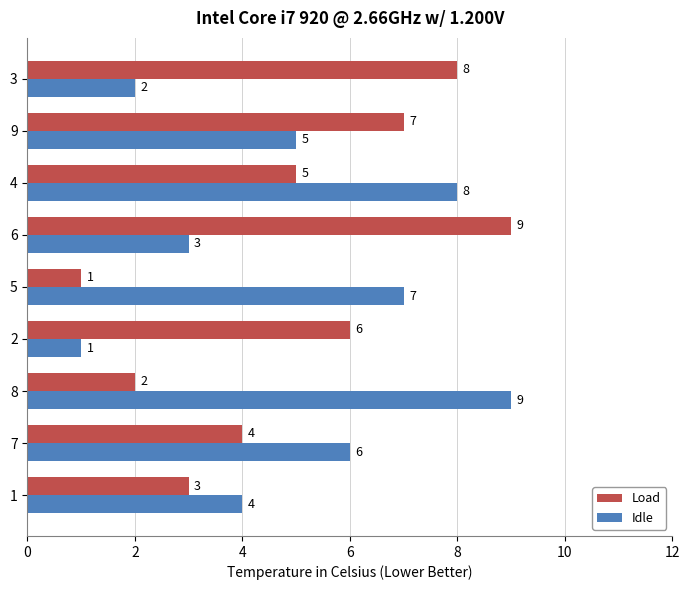

What is the average value of the Load series?

5